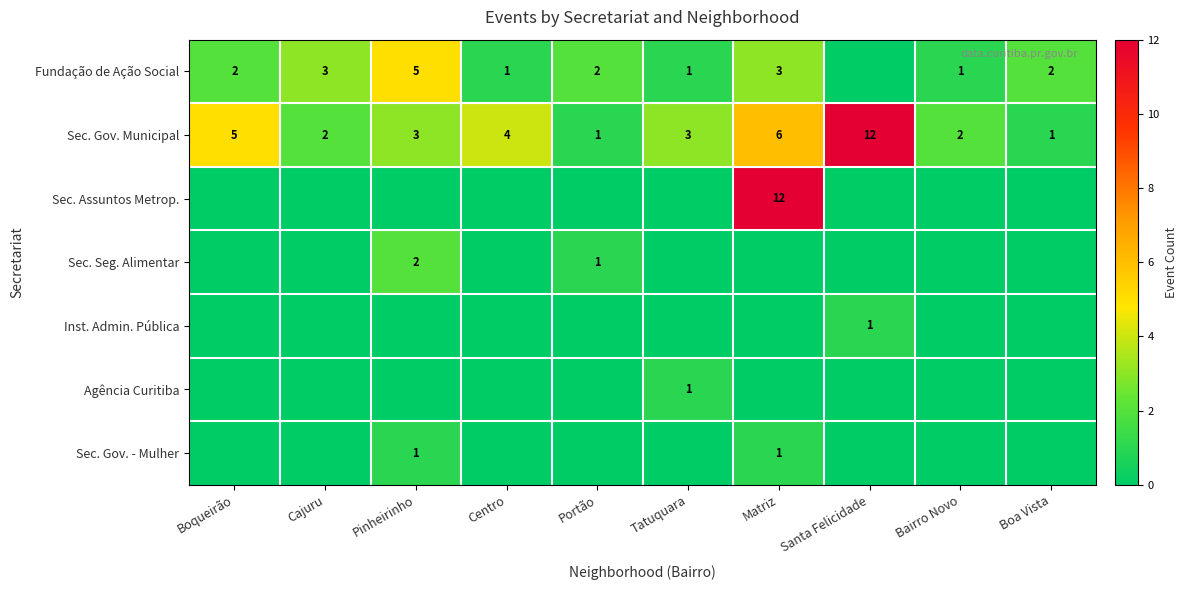

What is the difference between the maximum and minimum values in the Sec. Gov. Municipal series?

11